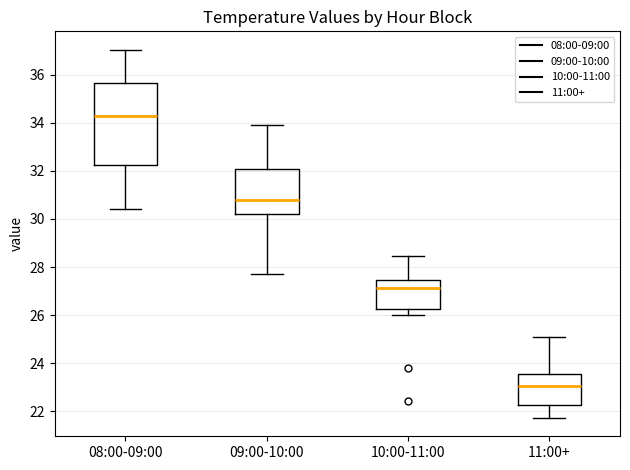

Comparing the boxes themselves (not the whiskers), which one is the tallest?

08:00-09:00